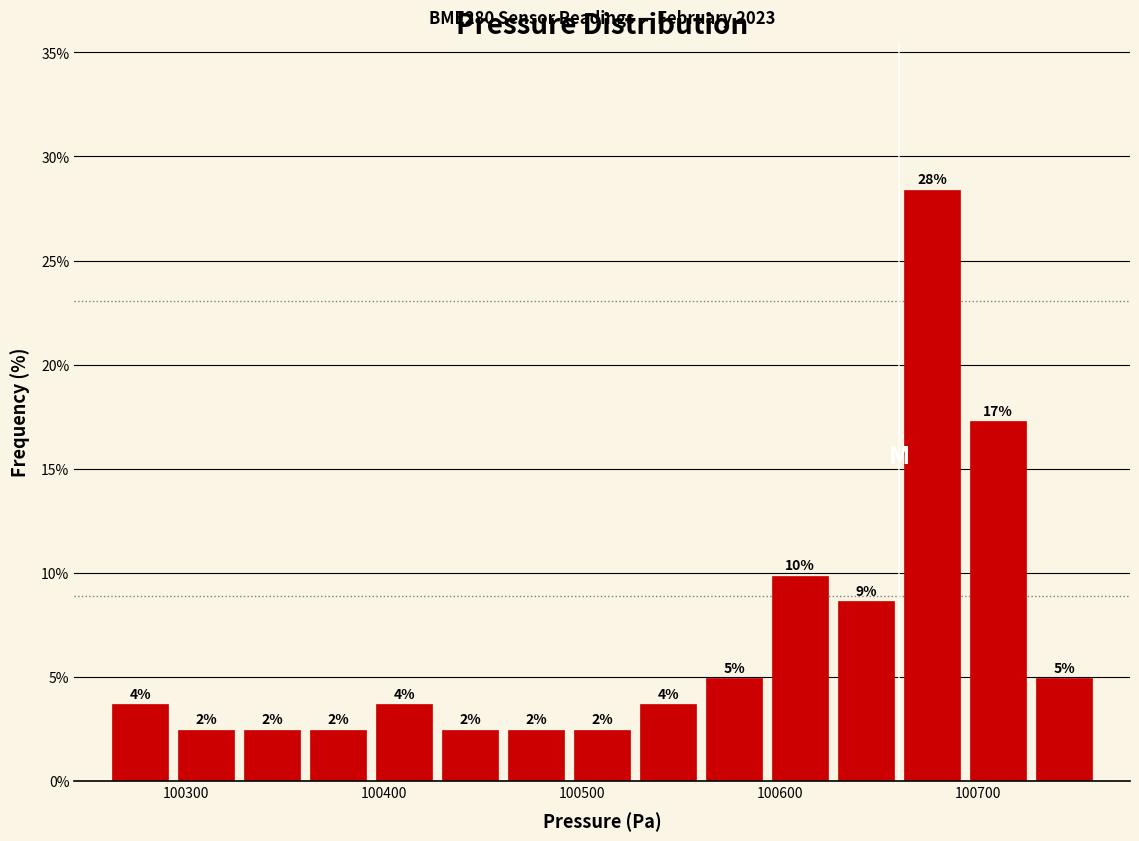

Read against the x-axis, roughly where is the centre of the tallest bar?

100680